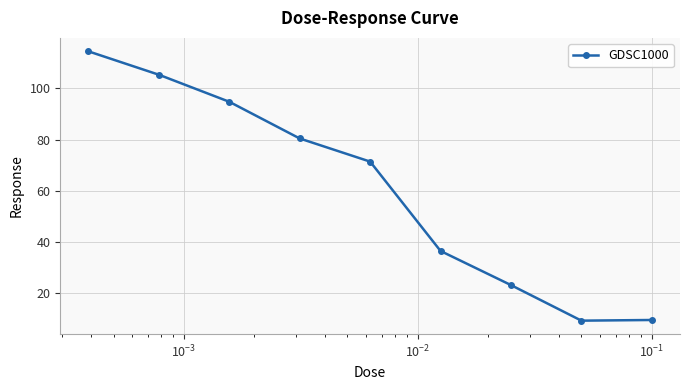

What is the value of the 5th point from the left?

71.4